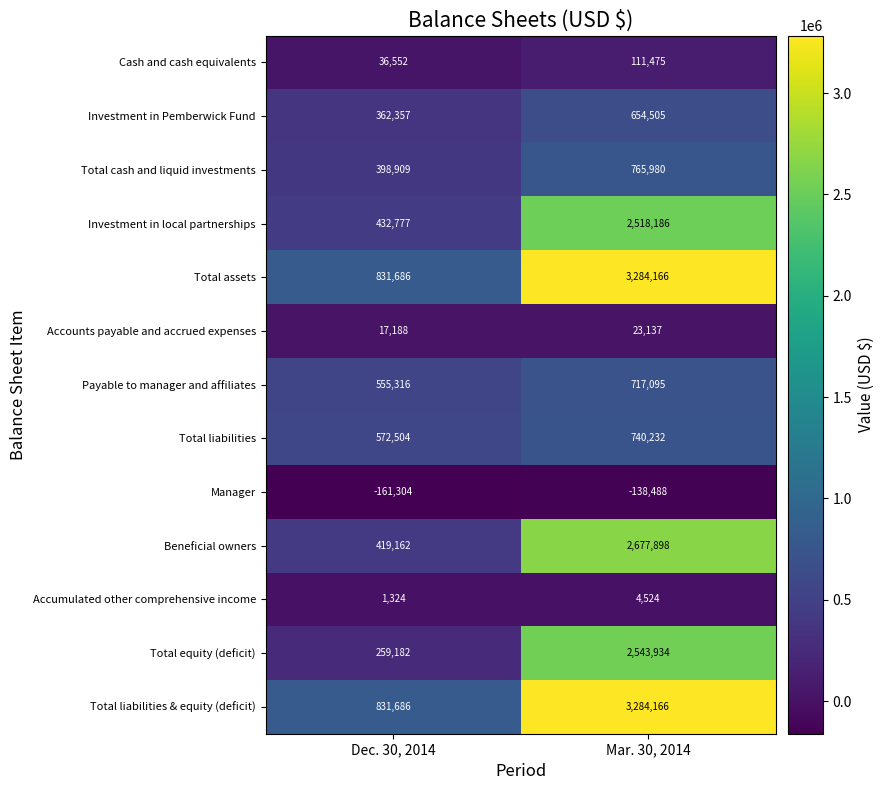

List the labels in order of Accumulated other comprehensive income value, smallest first.

Dec. 30, 2014, Mar. 30, 2014